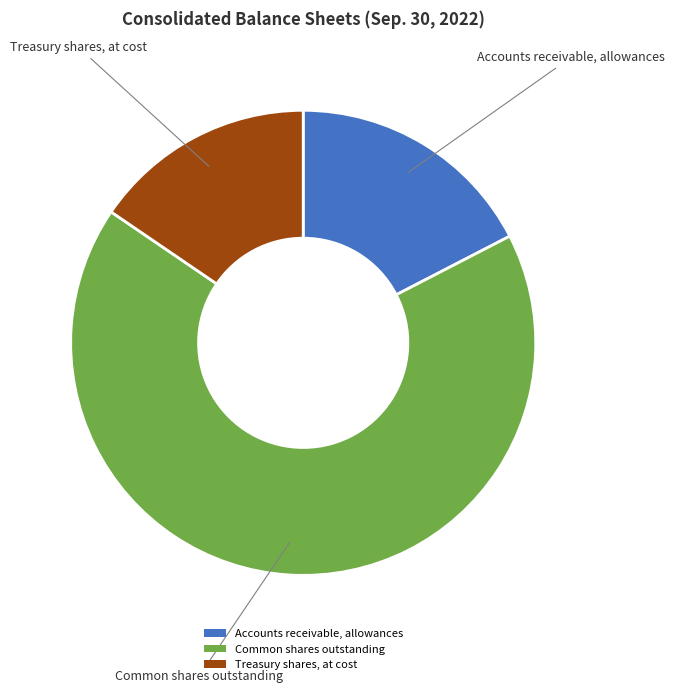

The Accounts receivable, allowances slice represents 17% of the pie. True or false?

True